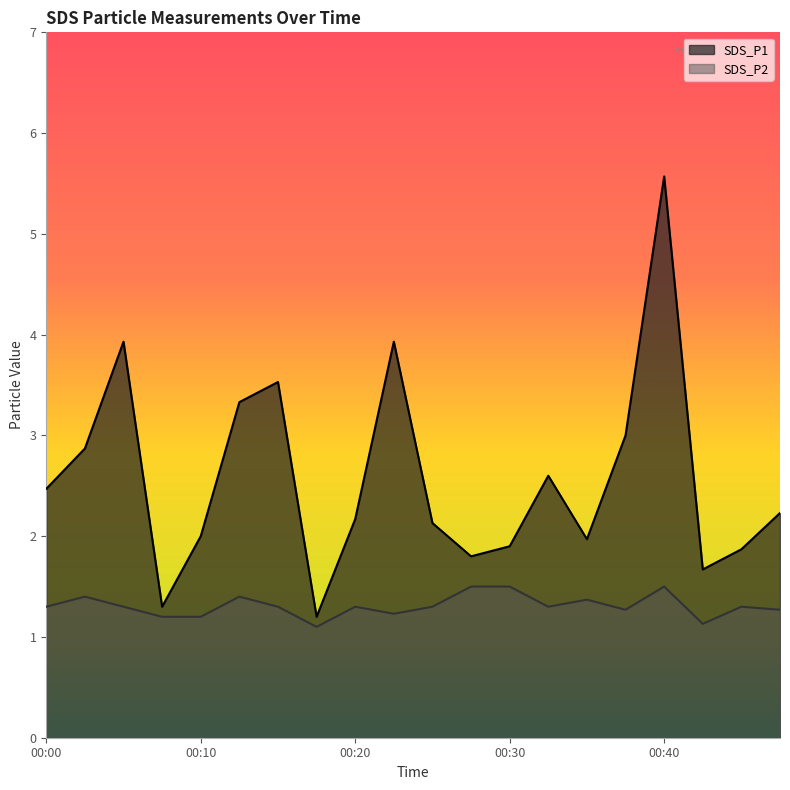

Which has a higher value, 00:37 or 00:30?

00:37